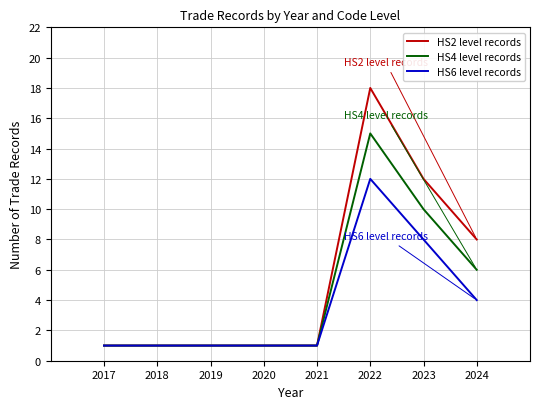

At which category is the sum across all series the highest?

2022